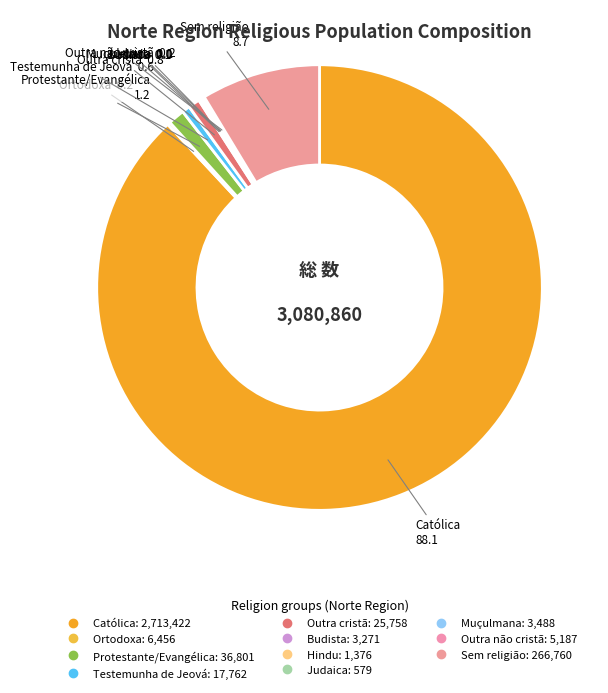

Is Testemunha de Jeová the majority of the pie?

No